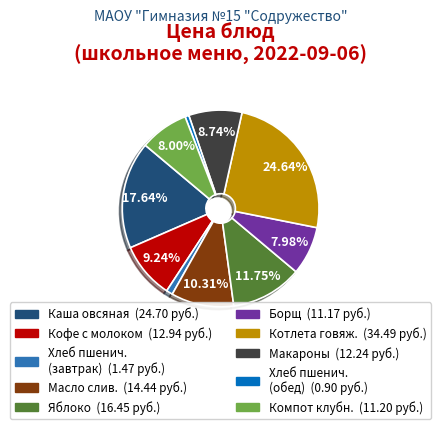

Is there any slice that represents more than half of the pie?

No